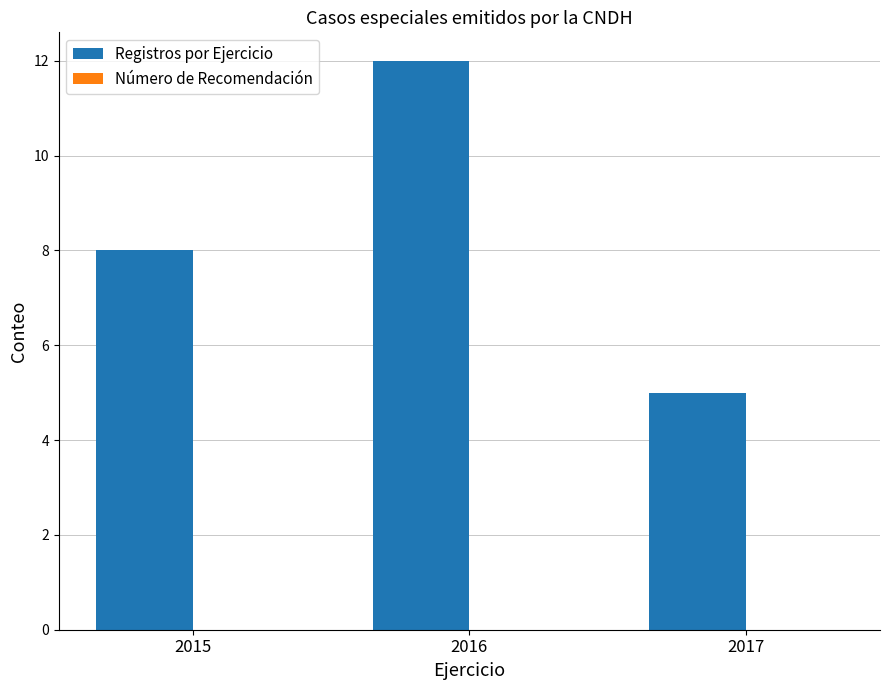

Read the value at 2017.

5